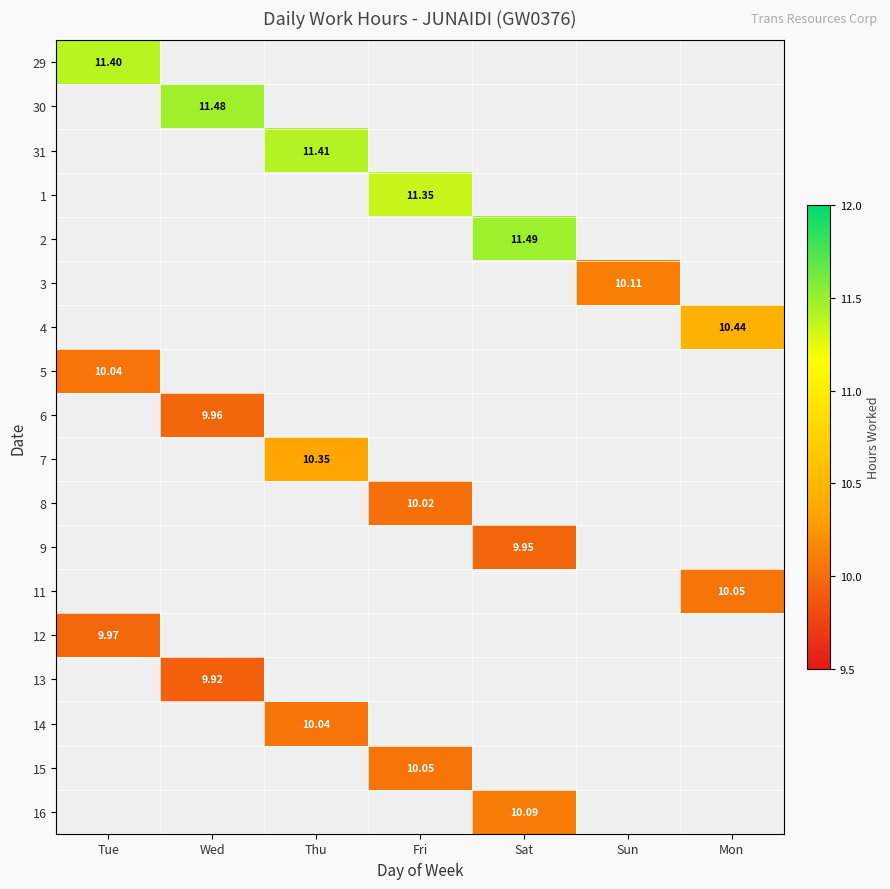

List the series in order of their peak value, highest first.

29, 30, 31, 1, 2, 3, 4, 5, 6, 7, 8, 9, 11, 12, 13, 14, 15, 16